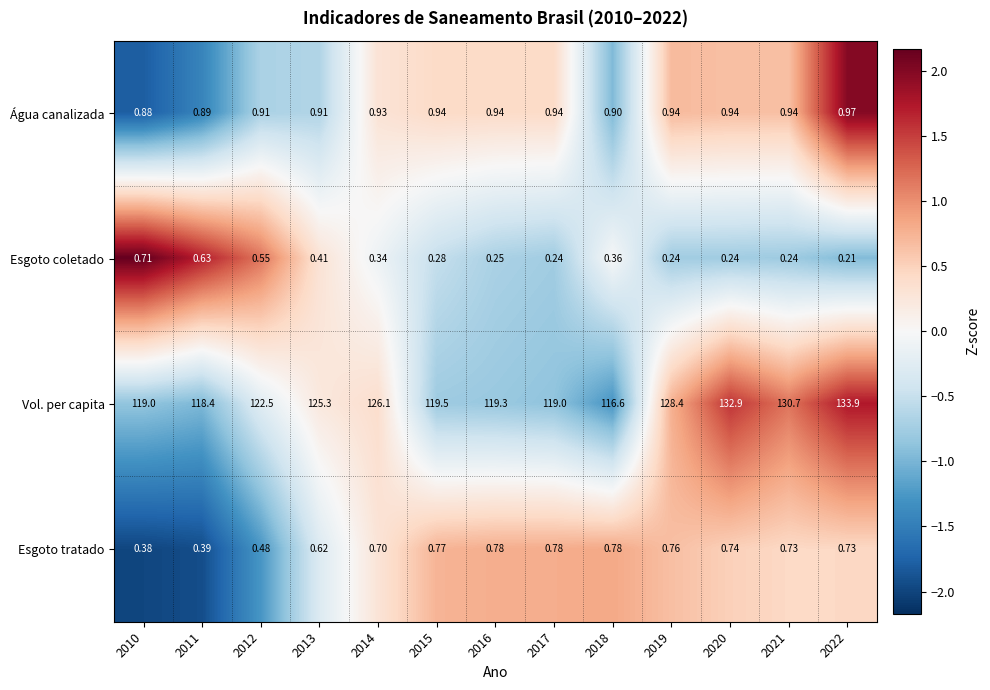

What is the total value across all series at 2022?

135.8